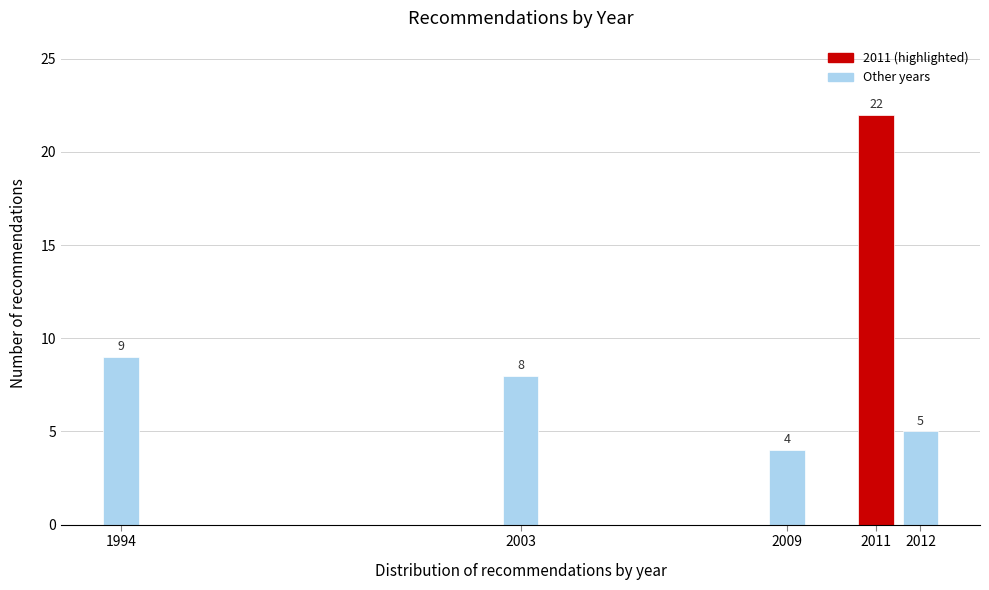

Reading left to right, what are all the values shown in this chart?

1994=9	2003=8	2009=4	2011=22	2012=5